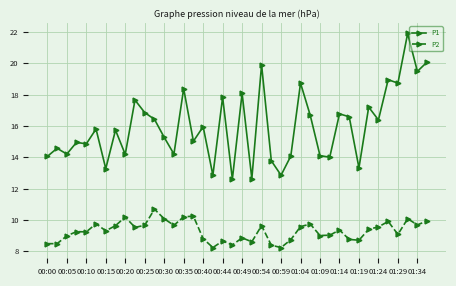

Which series has the largest range (max minus min)?

P1